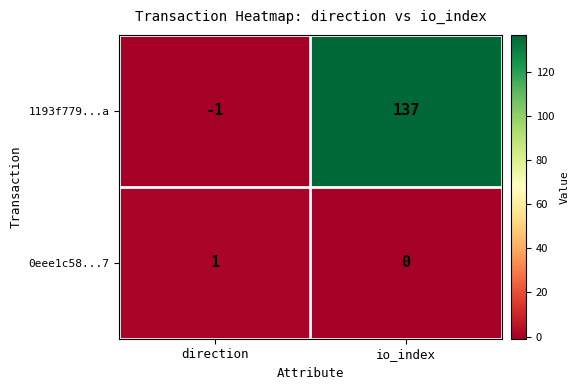

Where is 0eee1c58...7 nearest to the value 0?

io_index